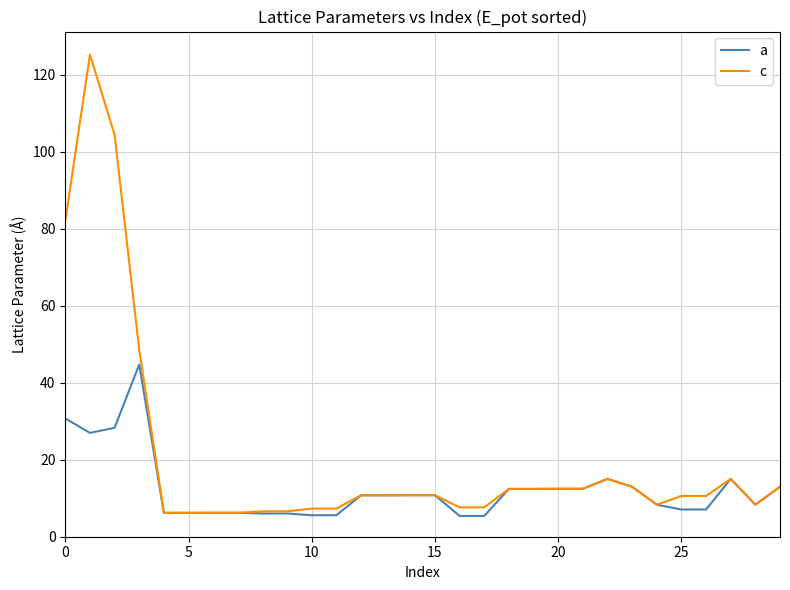

List the series in order of their overall mean, lowest first.

a, c